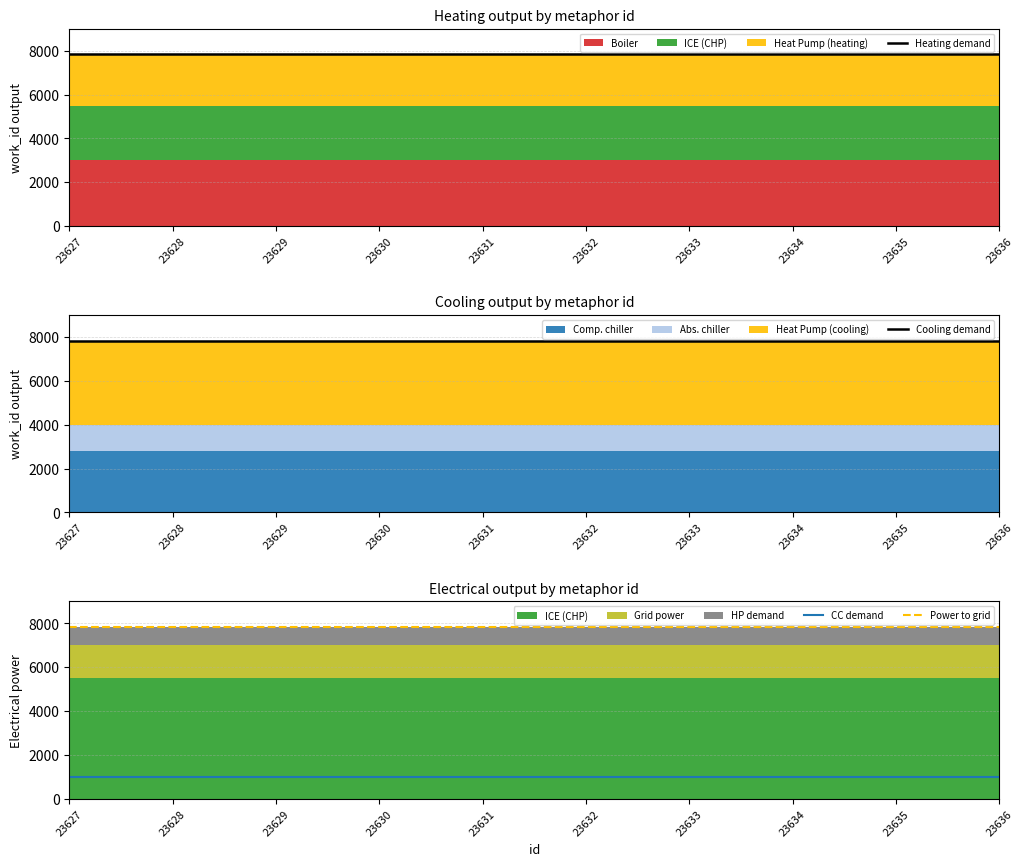

Which series has the largest range (max minus min)?

Heating demand